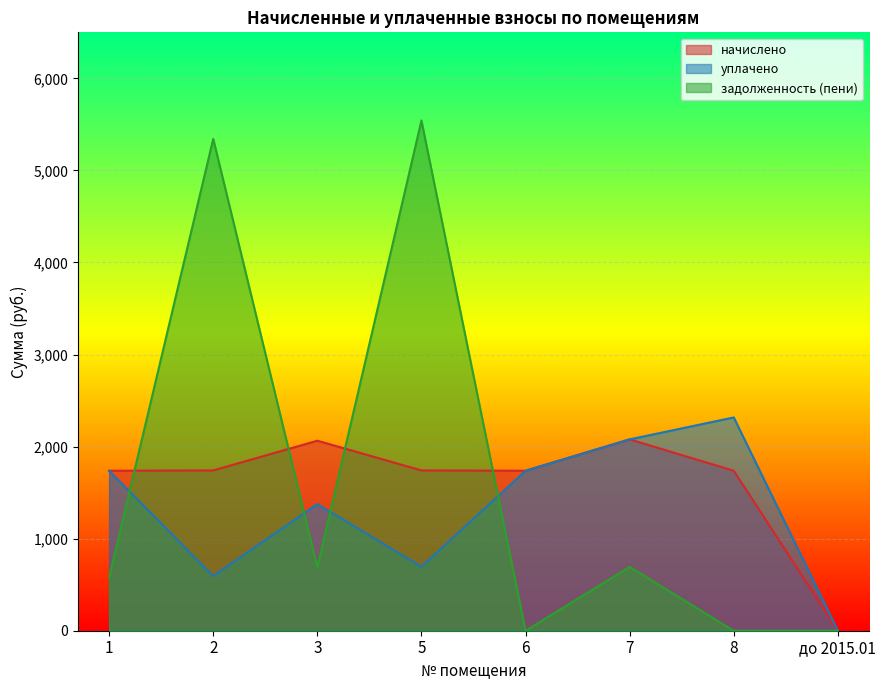

At which category is the sum across all series the highest?

5